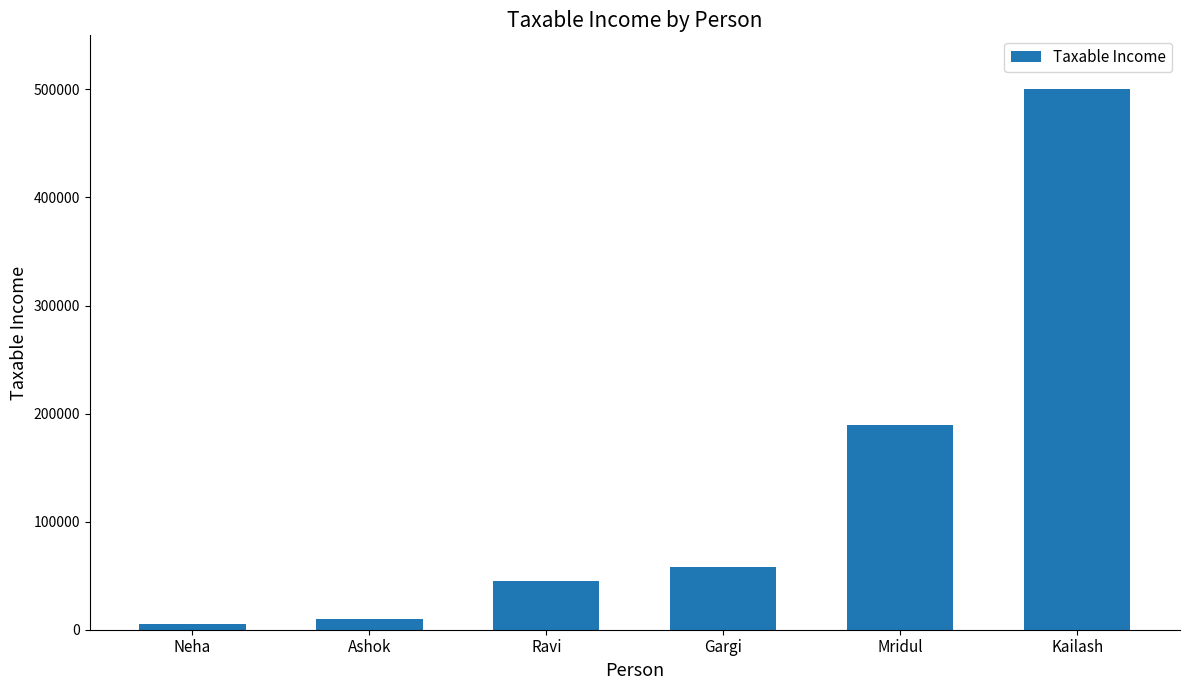

Rank the categories by value from highest to lowest.

Kailash, Mridul, Gargi, Ravi, Ashok, Neha